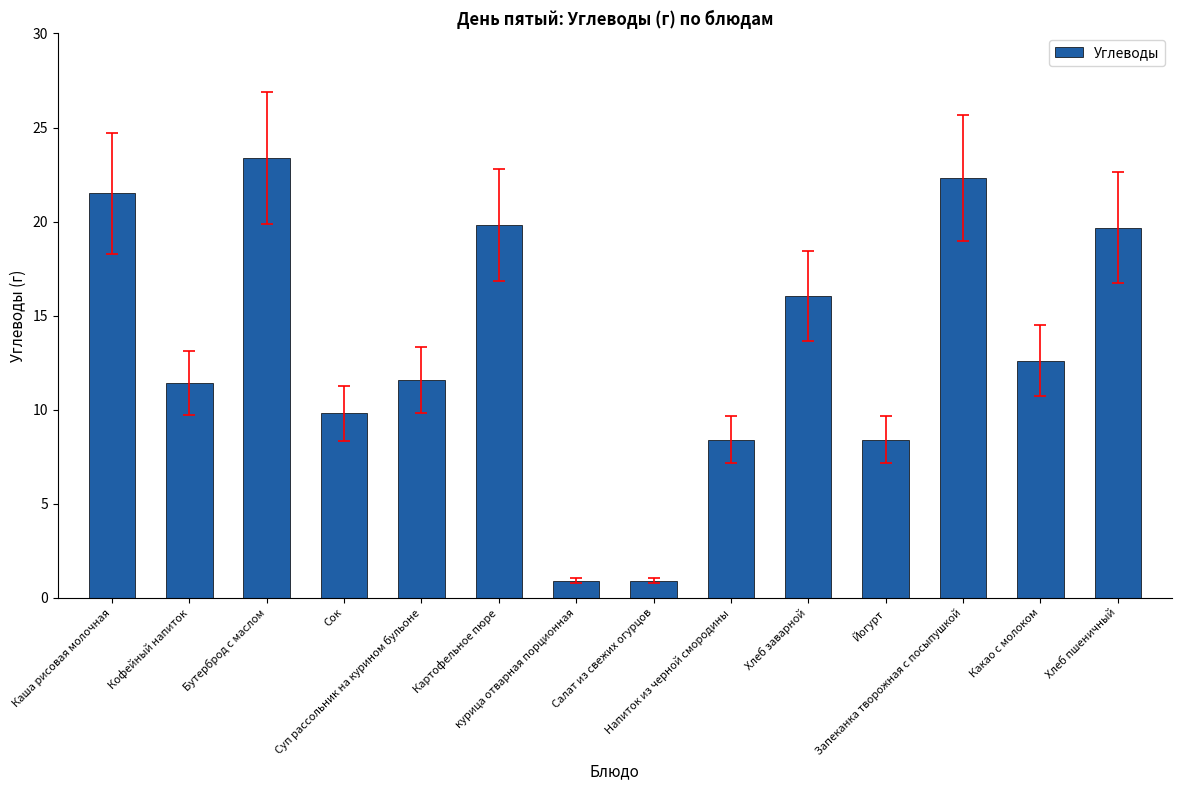

What is the label of the 5th bar from the left?

Суп рассольник на курином бульоне